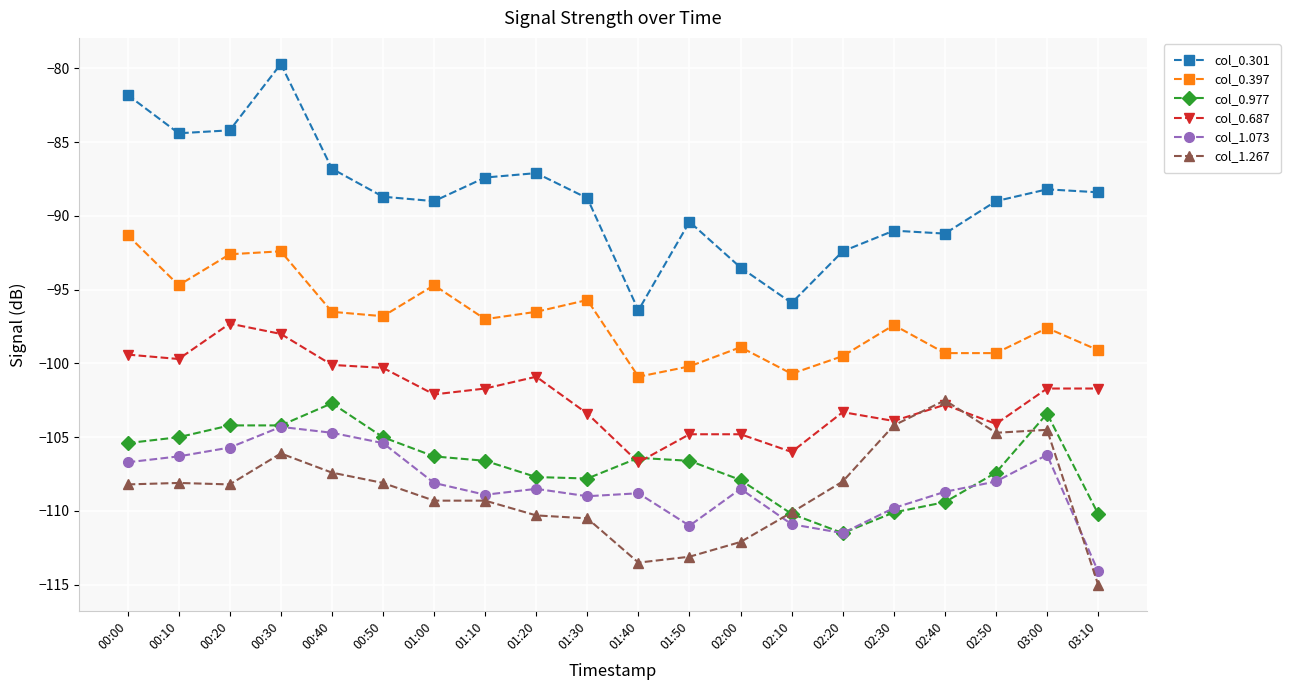

Is the value of col_1.073 at 03:10 greater than the value of col_0.687 at 00:40?

No